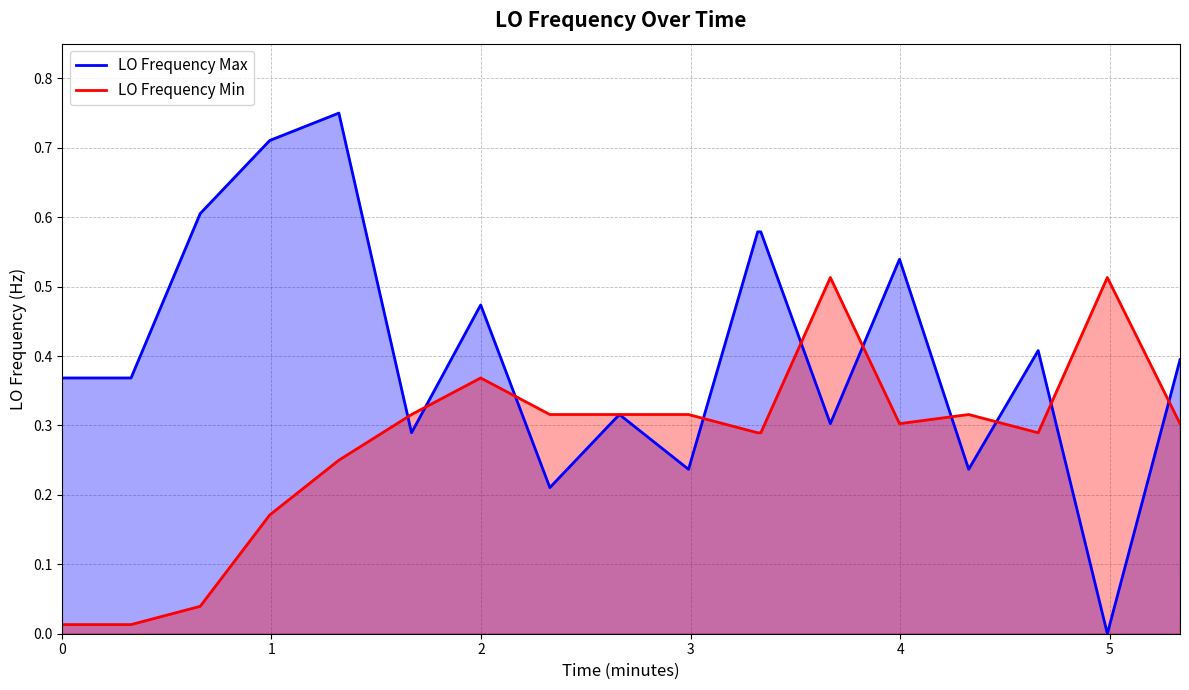

Rank the series by their average value, from highest to lowest.

LO Frequency Max, LO Frequency Min